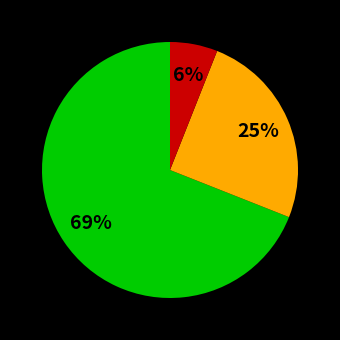

To the nearest percent, what is the difference between the largest and smallest slice percentages?

63%